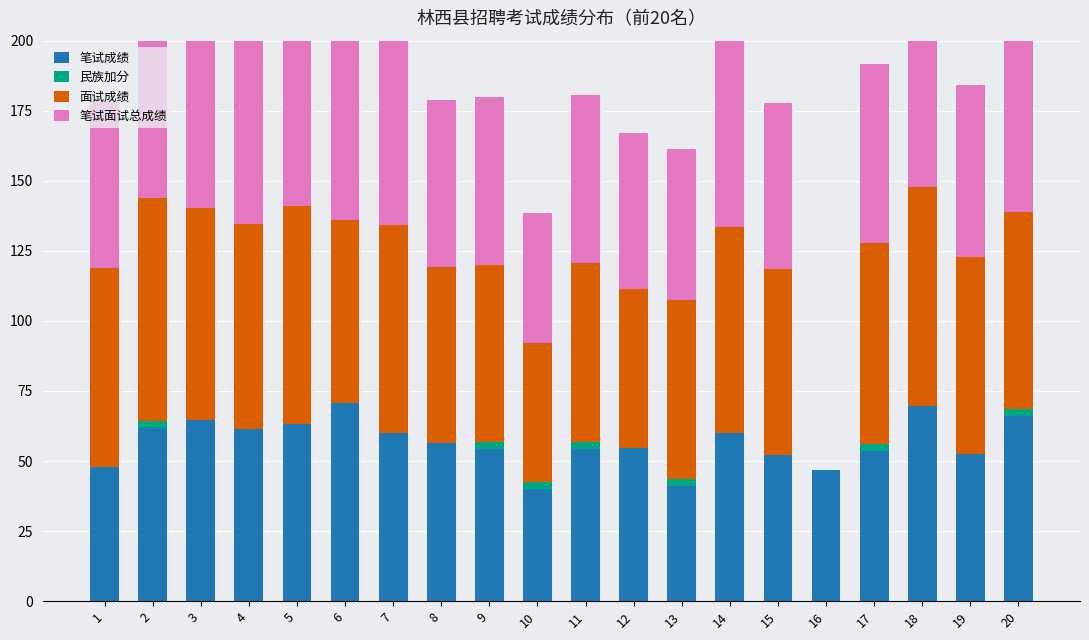

What is the total value across all series at 13?

161.3